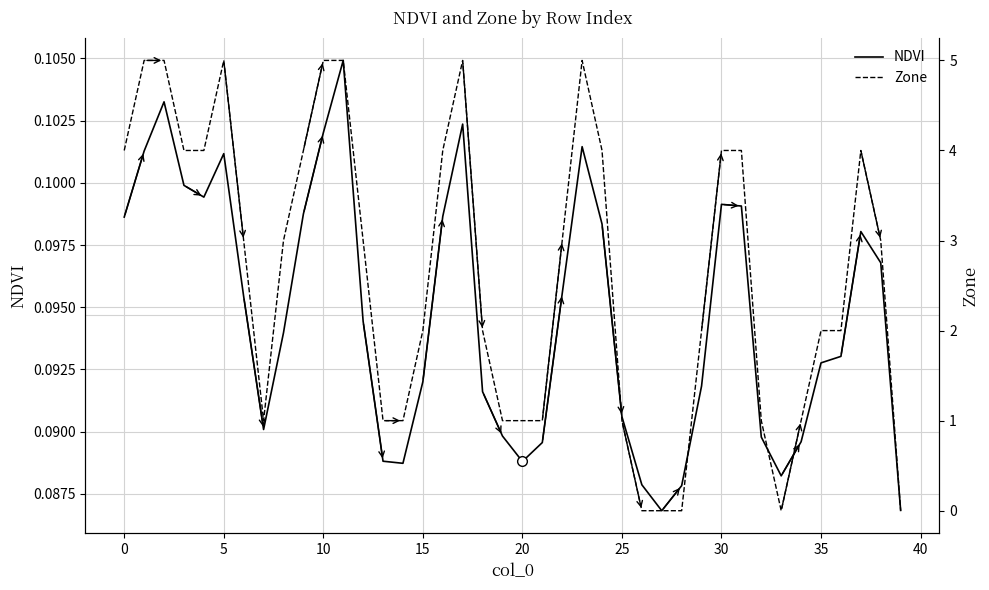

Between 30 and 15, which series saw the biggest shift?

Zone